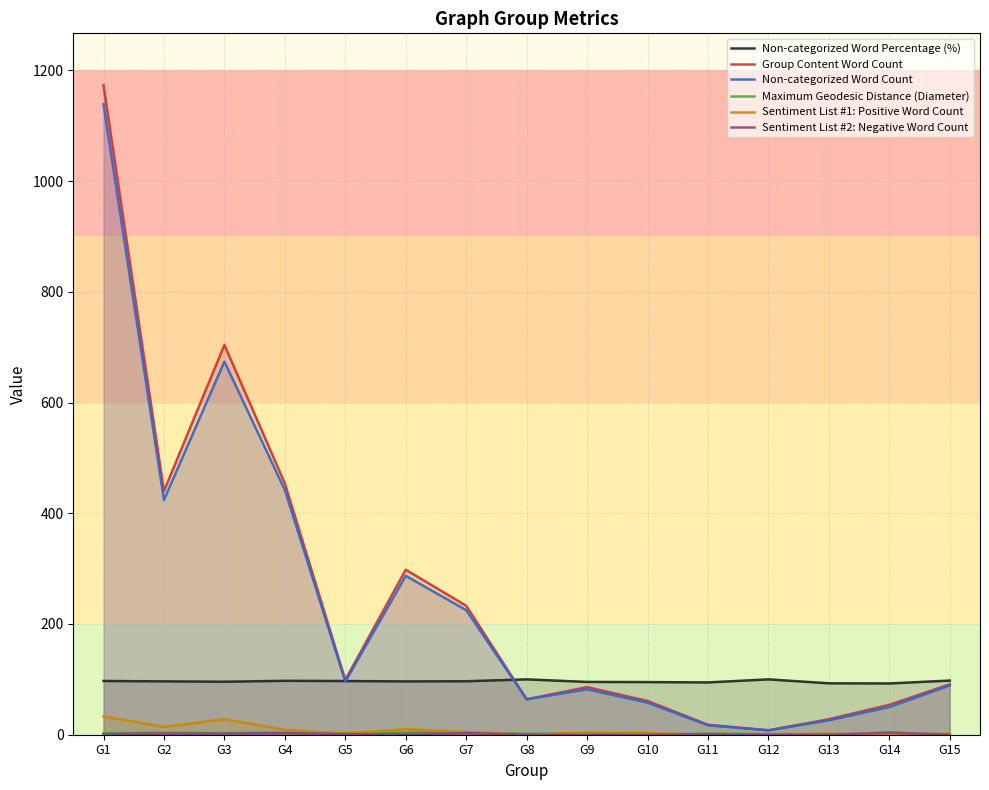

What is the maximum value shown in the chart?

1173.0